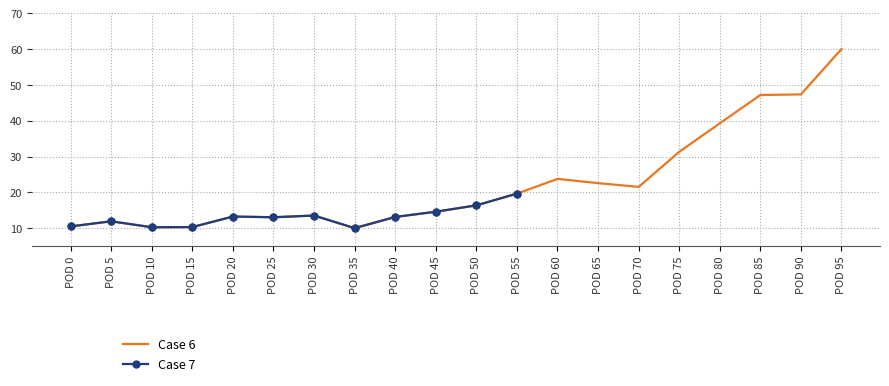

True or false: Case 6 has a value of 14.6 at POD 45.

True